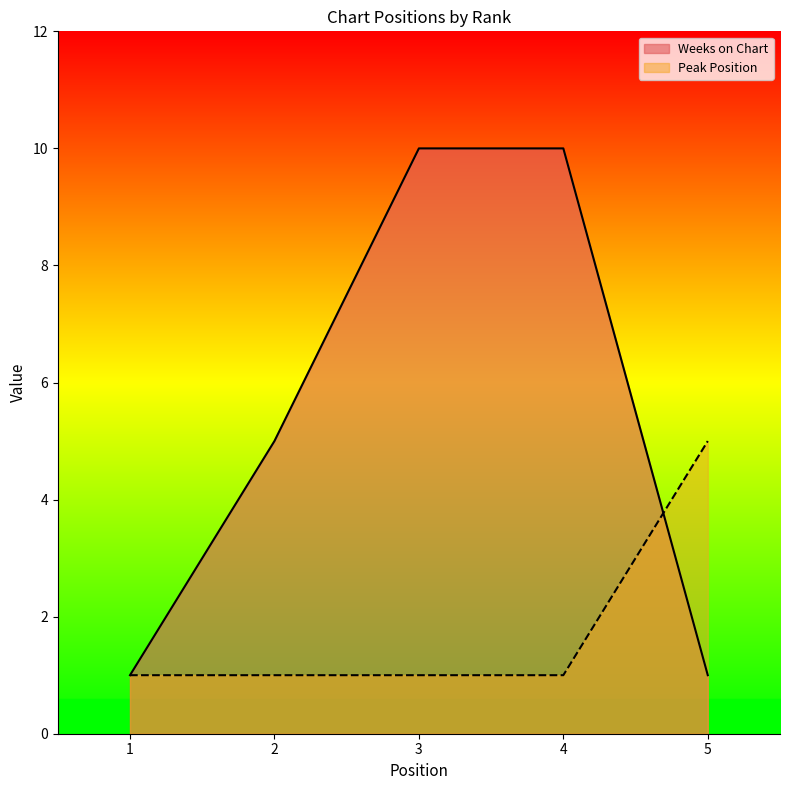

True or false: Weeks on Chart has a value of 1 at 1.

True